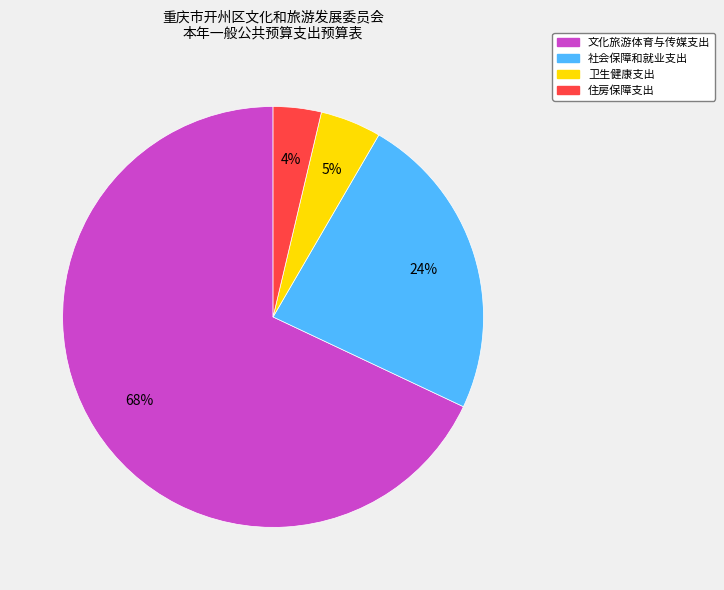

To the nearest percent, what is the average slice percentage?

25%